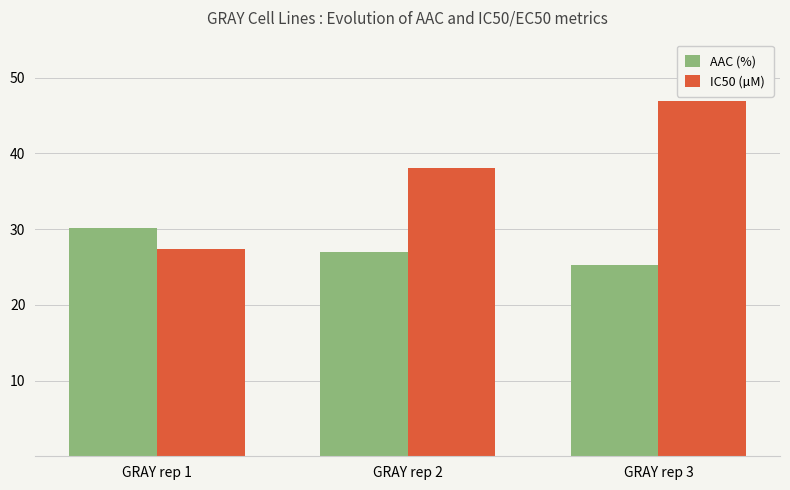

True or false: AAC (%) has a value of 25.2 at GRAY rep 3.

True